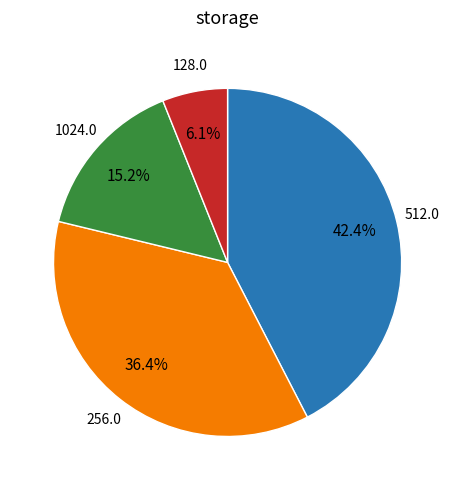

Does any single category account for the majority?

No